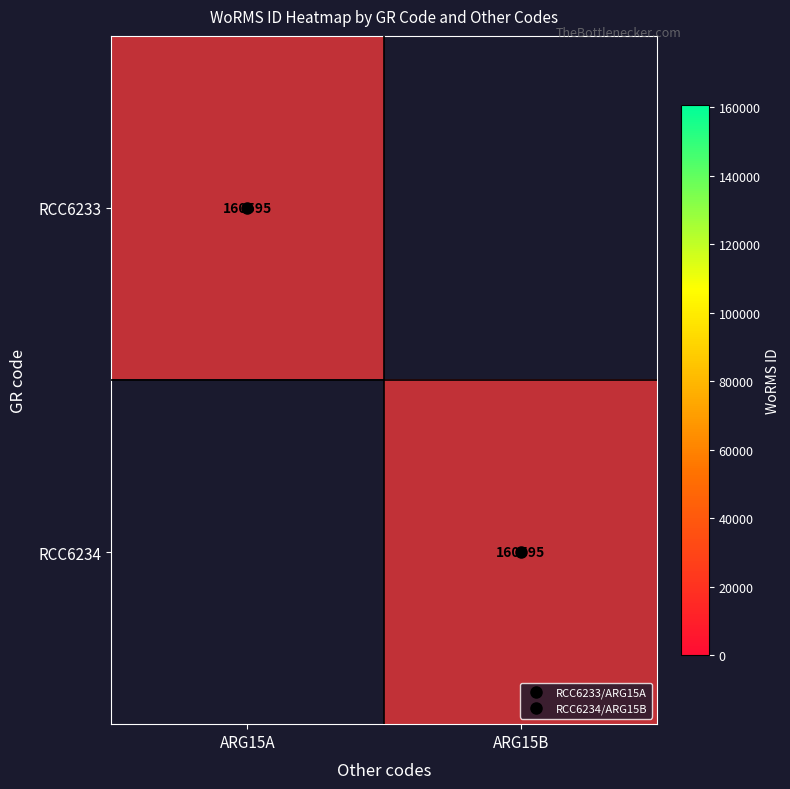

List the series in order of their peak value, highest first.

RCC6233, RCC6234